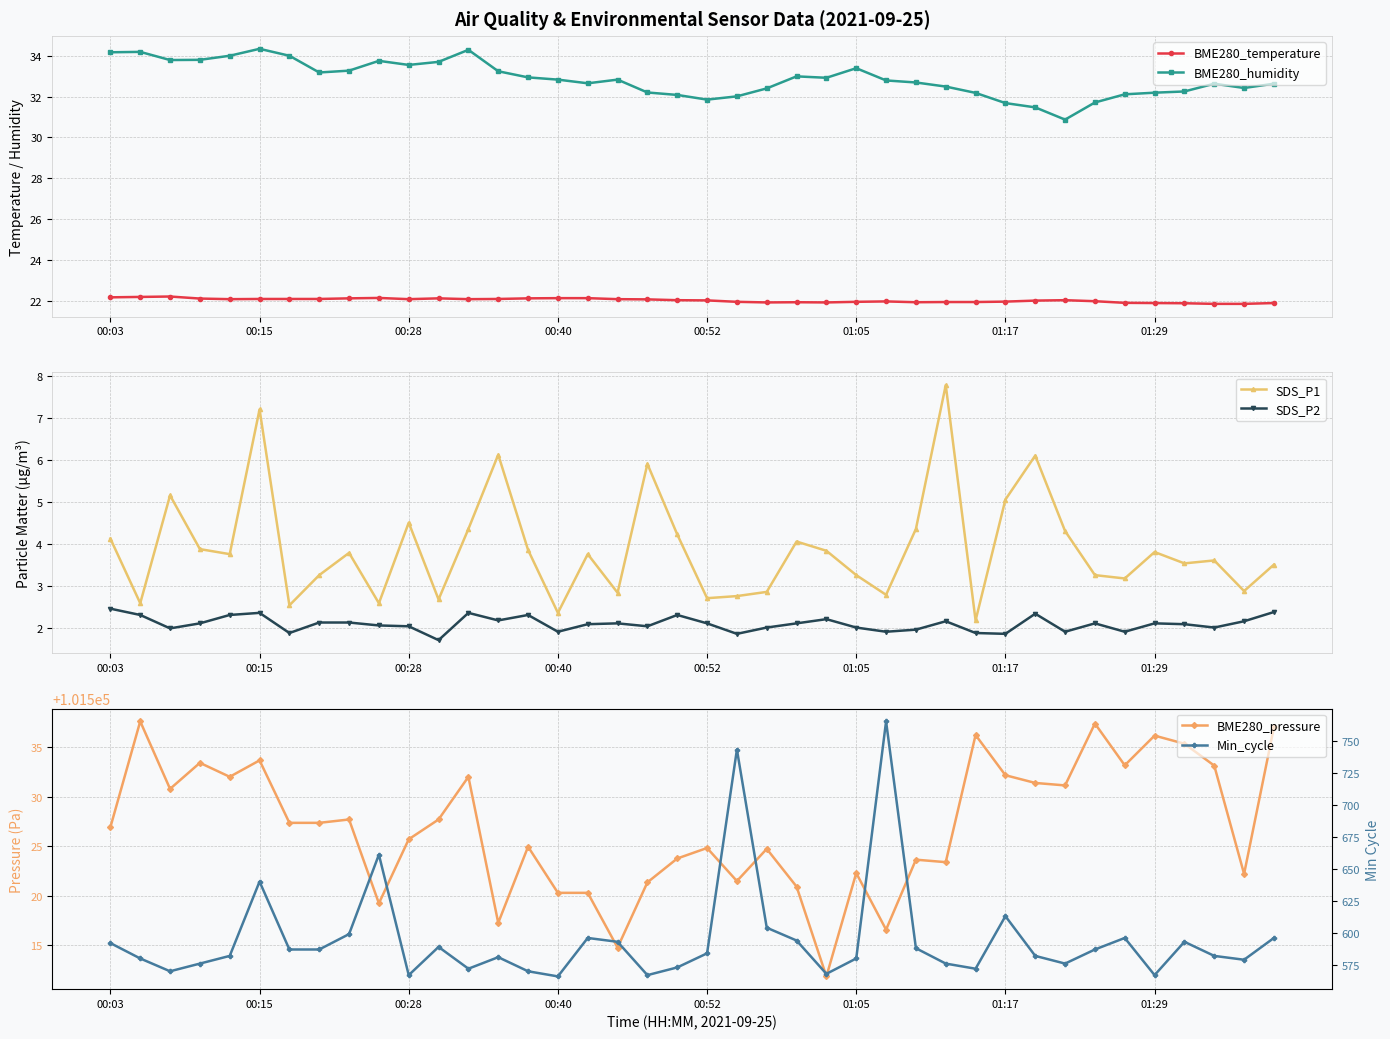

What is the difference between the maximum and minimum values in the BME280_pressure series?

25.8